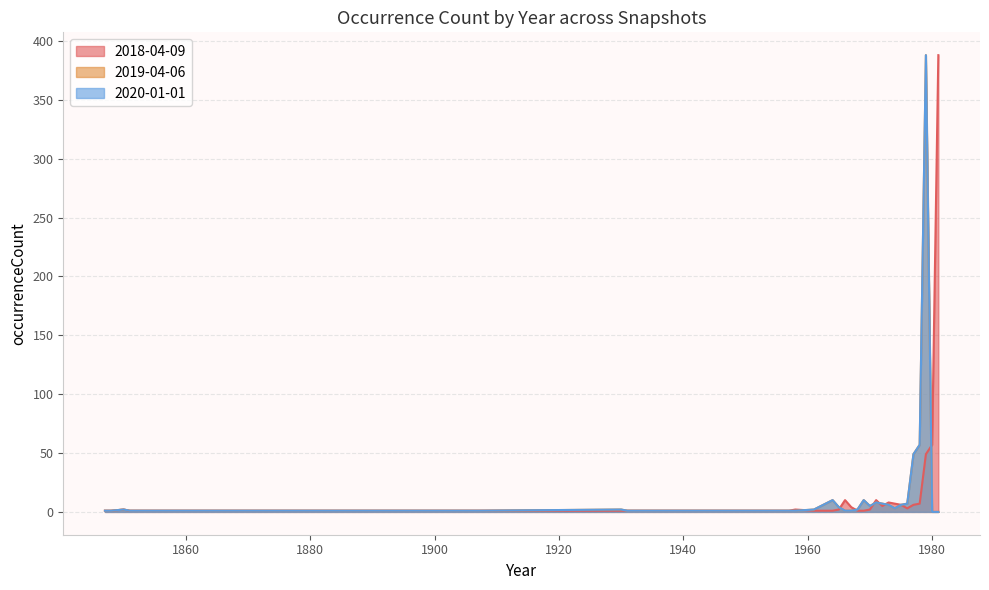

What is the sum of the 2019-04-06 values at 1904 and 1974?

4